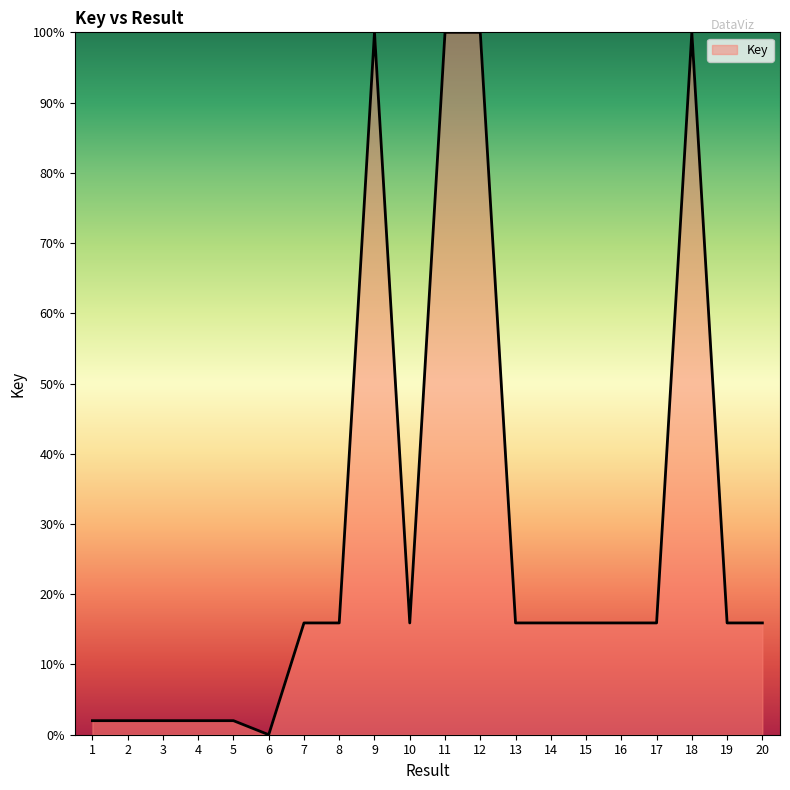

What is the difference between the maximum and minimum values?

100.0